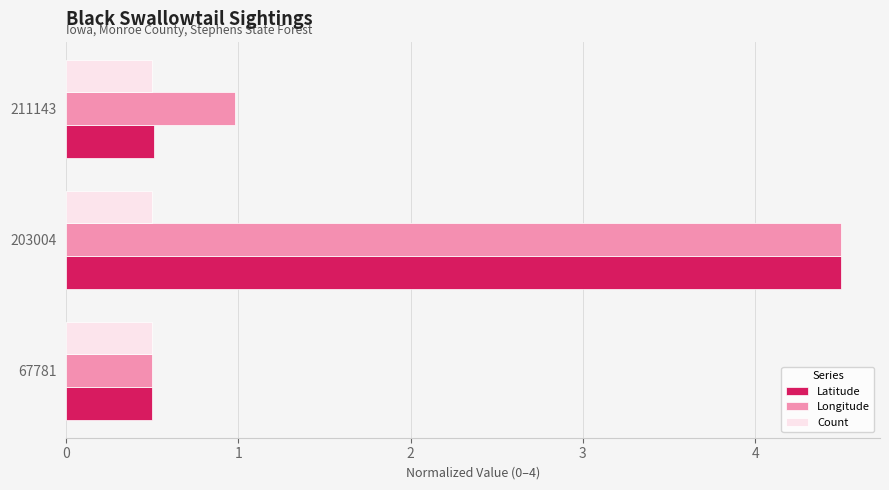

What is the greatest value displayed?

4.5